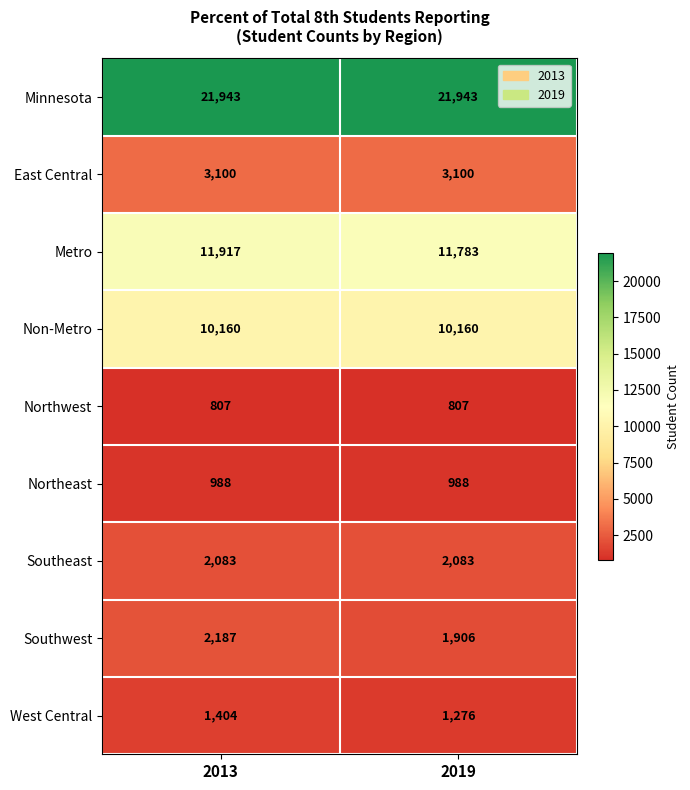

Which series has the largest range (max minus min)?

Southwest